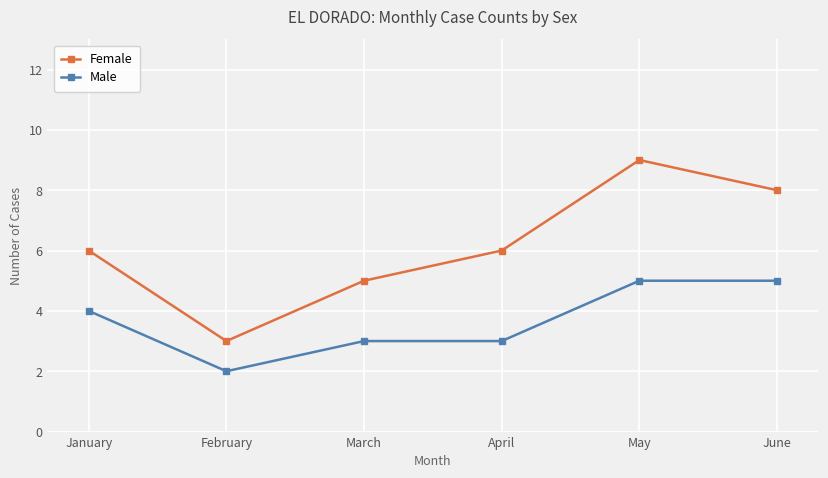

How many series are shown in this chart?

2